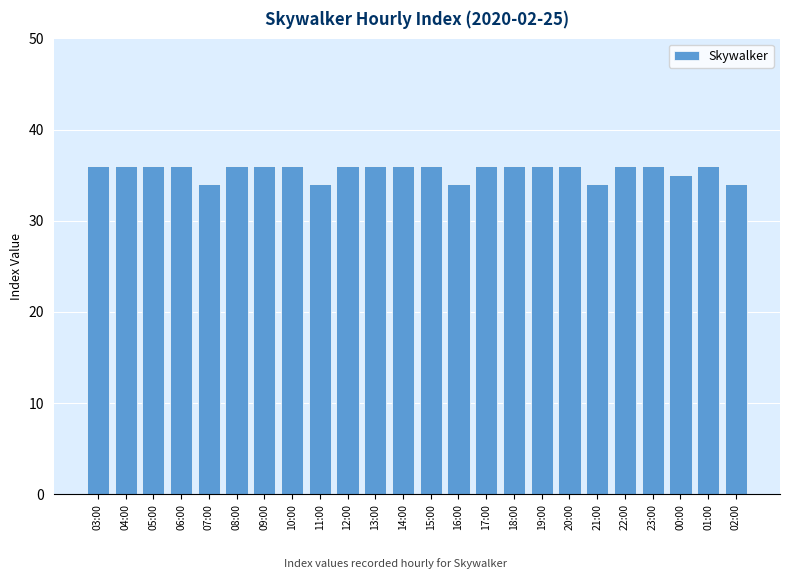

Reading left to right, what are all the values shown in this chart?

03:00=36	04:00=36	05:00=36	06:00=36	07:00=34	08:00=36	09:00=36	10:00=36	11:00=34	12:00=36	13:00=36	14:00=36	15:00=36	16:00=34	17:00=36	18:00=36	19:00=36	20:00=36	21:00=34	22:00=36	23:00=36	00:00=35	01:00=36	02:00=34